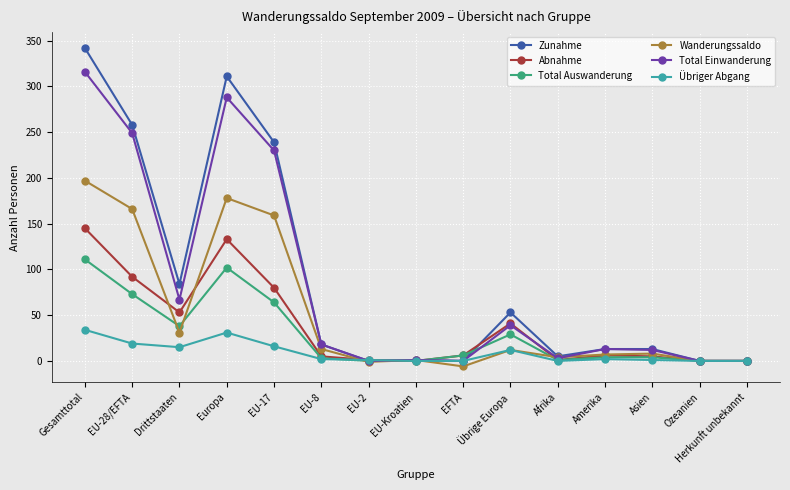

True or false: Total Einwanderung has more than 0 interior local peaks.

True